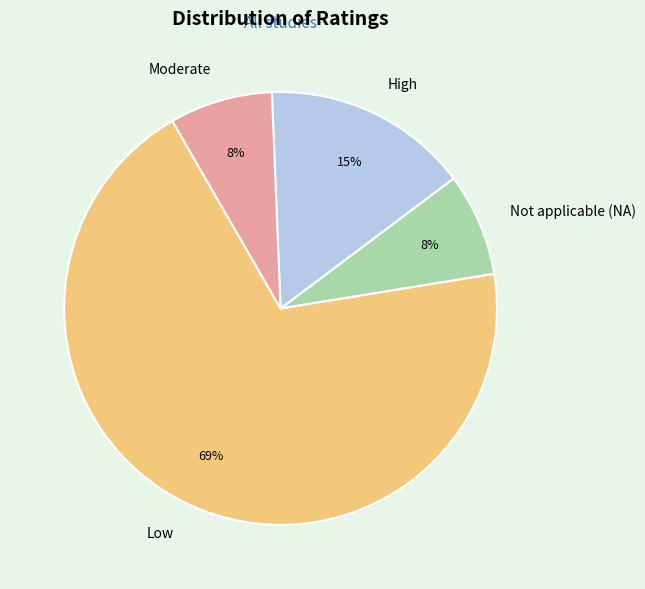

Combined, do Moderate and High account for over 50%?

No